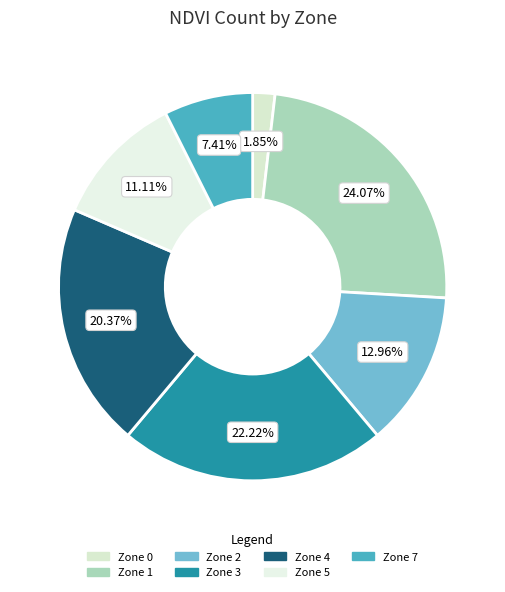

Is it true that Zone 3 is 22% of the pie?

True